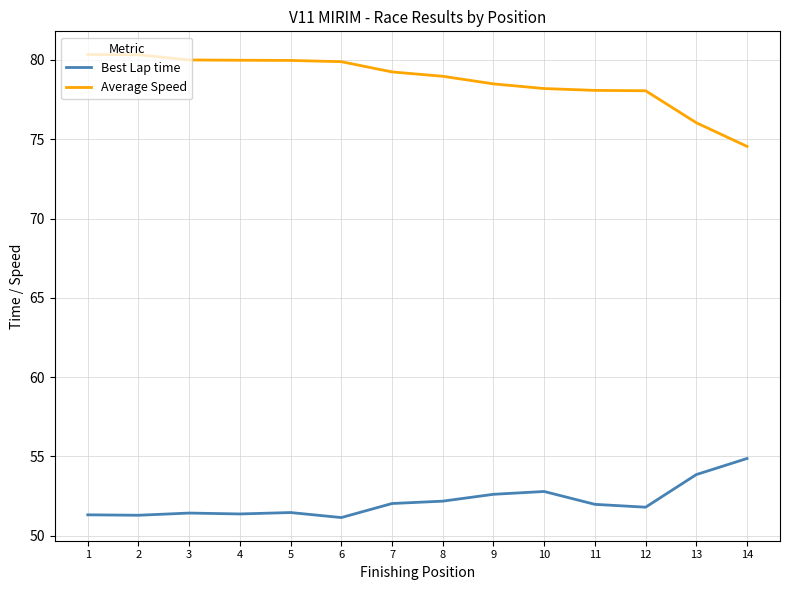

Does the chart have visible grid lines?

Yes